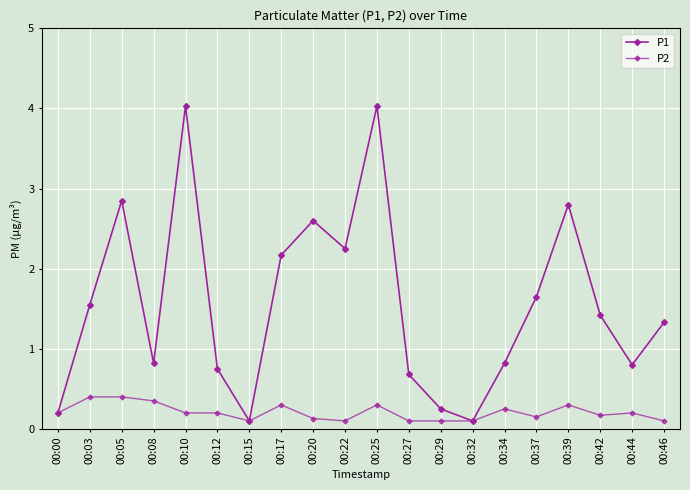

Rank the series at 00:00 from lowest to highest value.

P1, P2